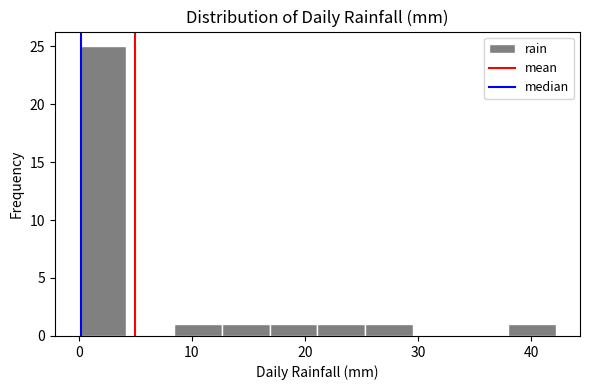

Reading left to right, list every bar in this chart as the range it spans on the x-axis followed by its height. Neither the bar edges nor the heights are printed on the chart, so give them approximately, as read against the axes.

0 to 4: 25
4 to 8: 0
8 to 13: 1
13 to 17: 1
17 to 21: 1
21 to 25: 1
25 to 30: 1
30 to 34: 0
34 to 38: 0
38 to 42: 1